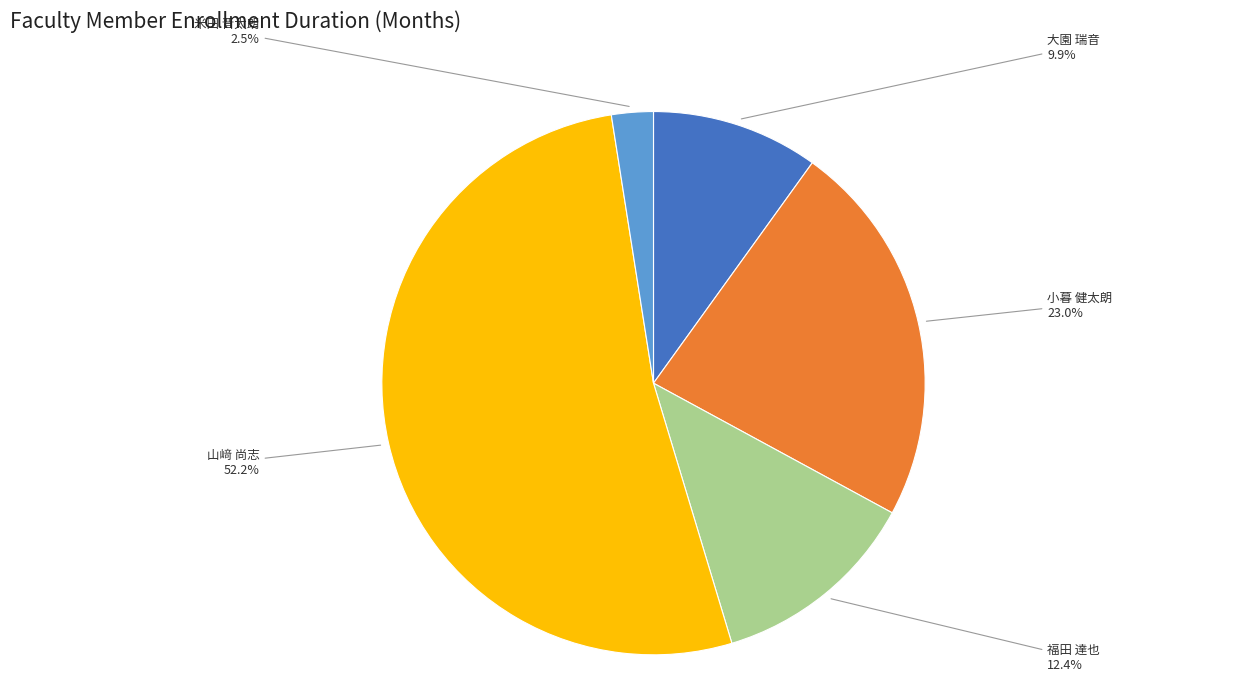

Is there any slice that represents more than half of the pie?

Yes